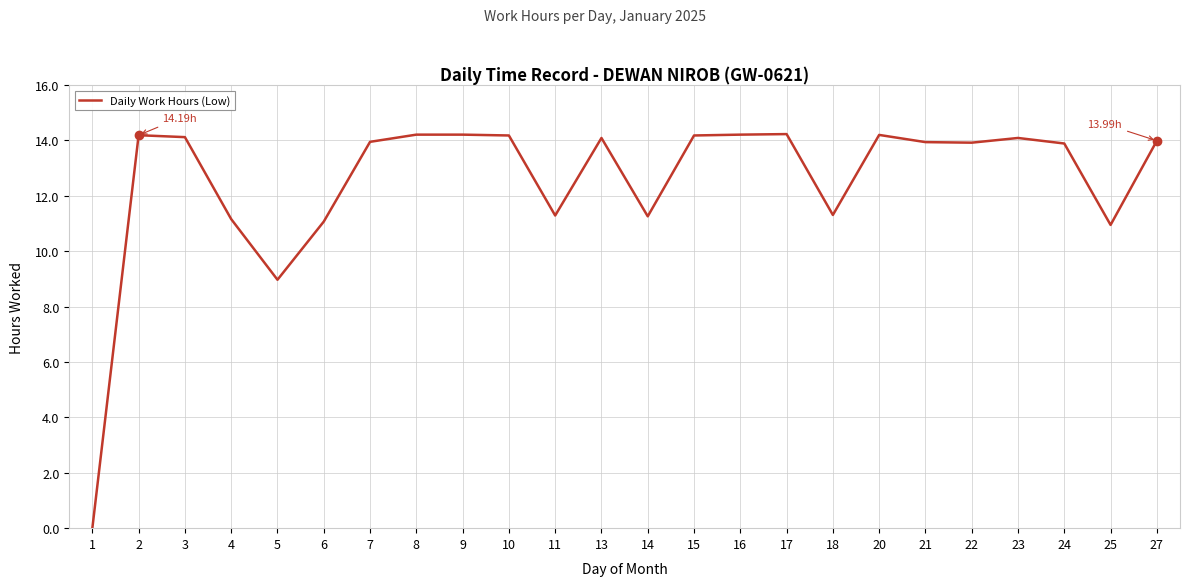

At which category does the chart reach its minimum across all series?

1